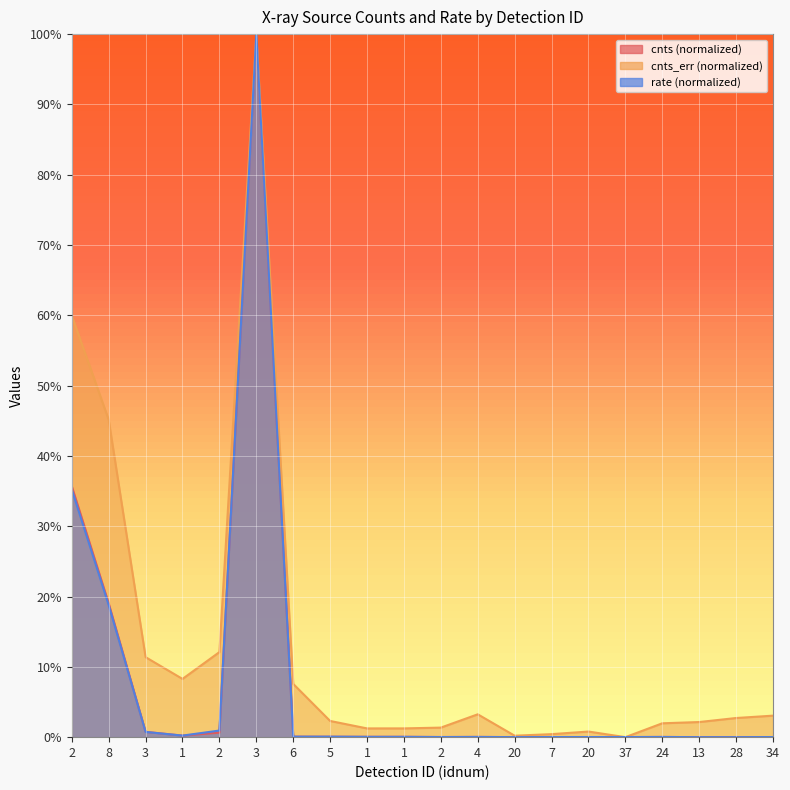

What is the label of the 16th point from the left?

37